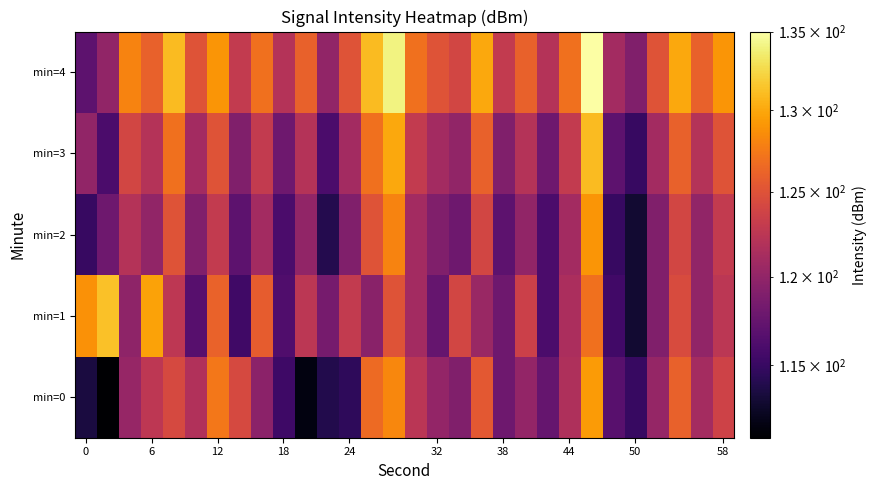

What is the greatest value displayed?

135.0